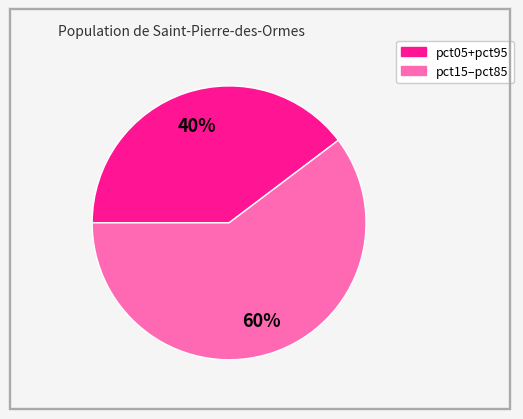

Is there any slice that represents more than half of the pie?

Yes